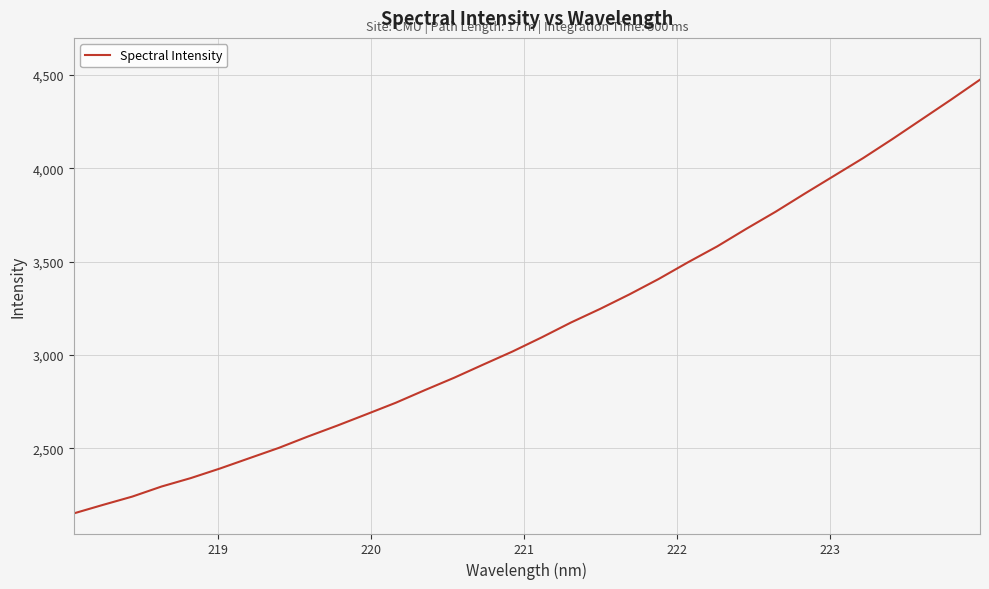

What is the difference between the maximum and minimum values?

2321.8